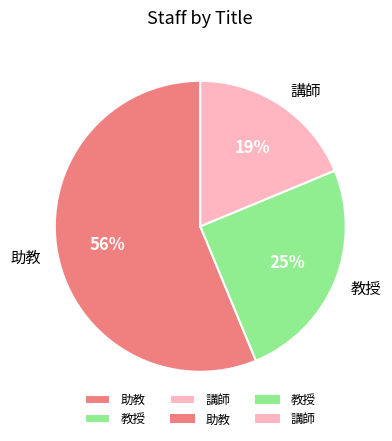

To the nearest percent, what is the average slice percentage?

33%